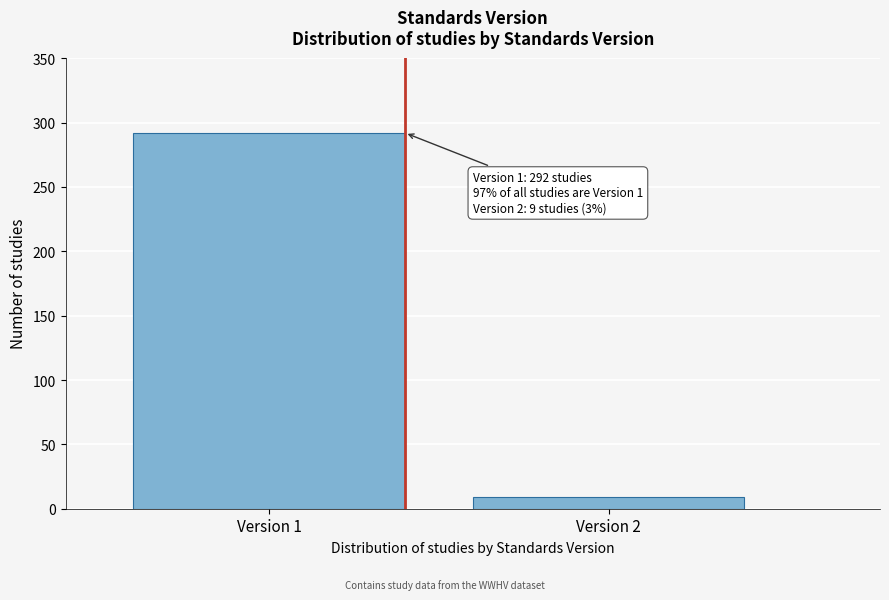

Reading left to right, extract all data points from this chart.

Version 1=292	Version 2=9